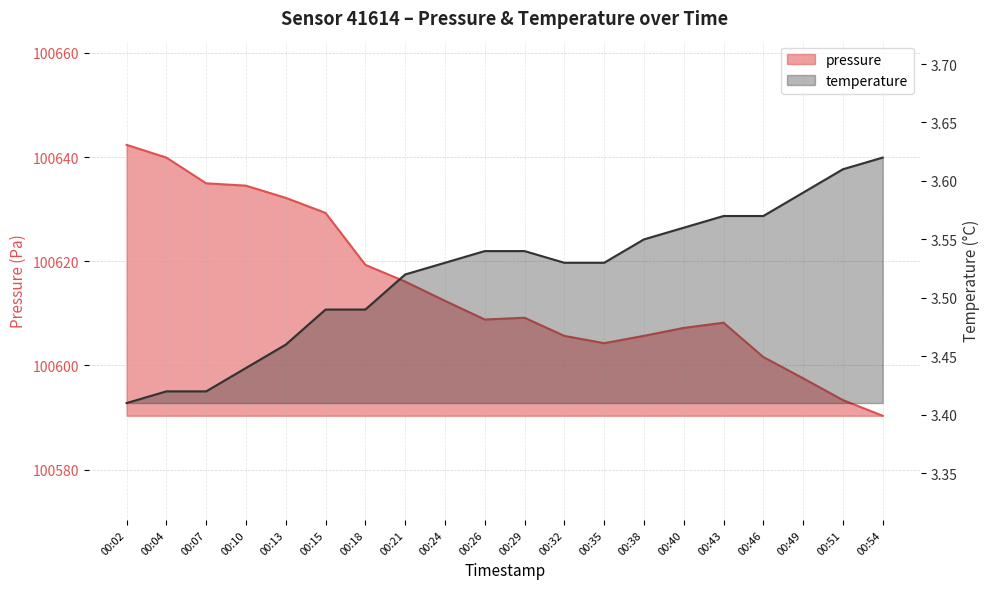

Reading right to left, extract all data points from this chart.

pressure: 100590.3	100593.3	100597.5	100601.6	100608.2	100607.2	100605.7	100604.3	100605.7	100609.1	100608.8	100612.4	100616.1	100619.3	100629.3	100632.2	100634.5	100634.9	100639.9	100642.3
temperature: 3.6	3.6	3.6	3.6	3.6	3.6	3.5	3.5	3.5	3.5	3.5	3.5	3.5	3.5	3.5	3.5	3.4	3.4	3.4	3.4